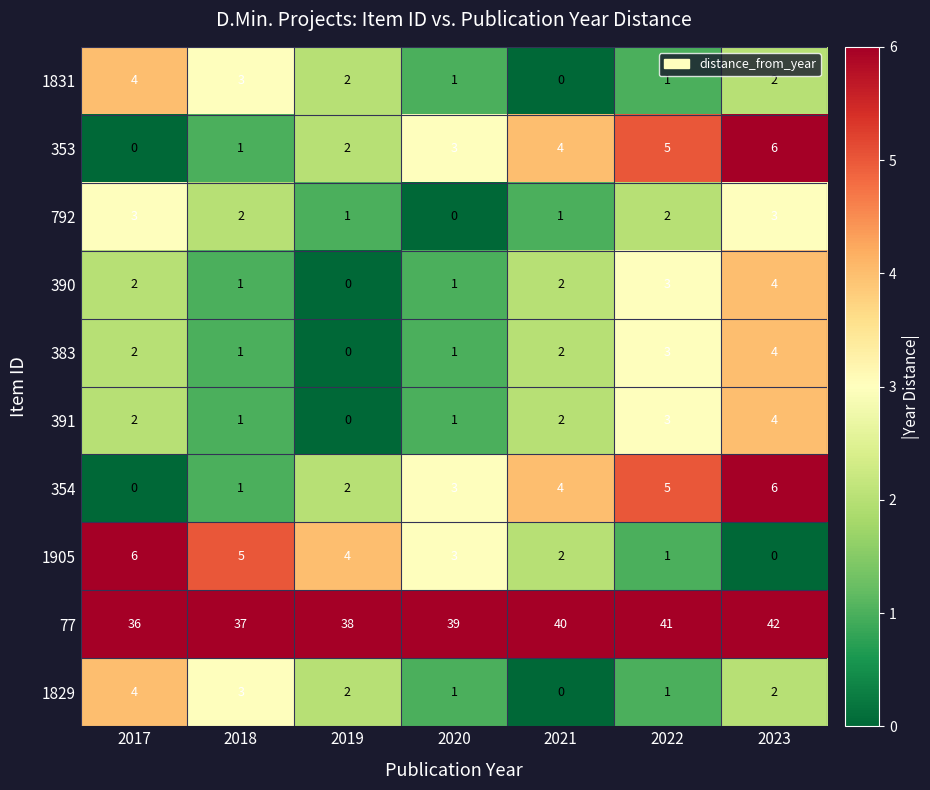

At how many categories does at least one series exceed 31?

7